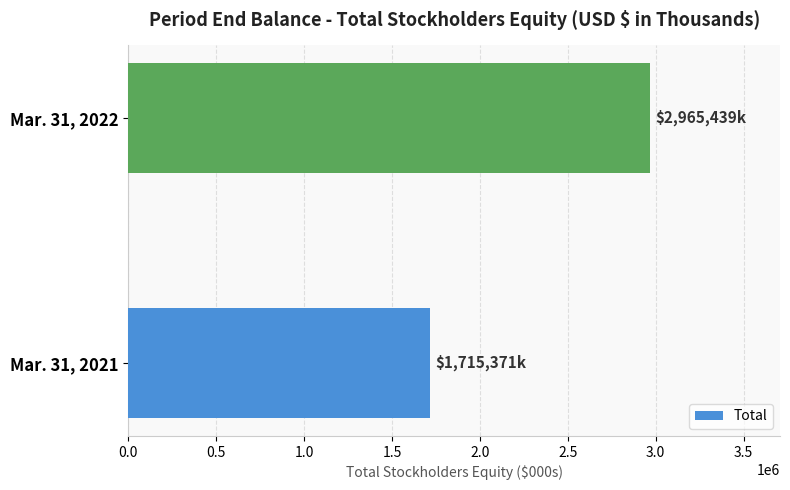

The value at Mar. 31, 2021 is 1715371. True or false?

True